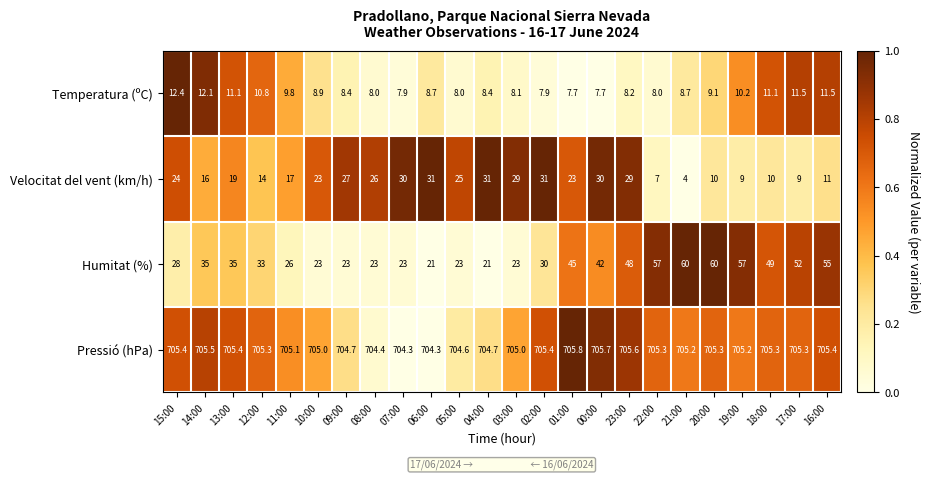

Which series has the largest range (max minus min)?

Humitat (%)